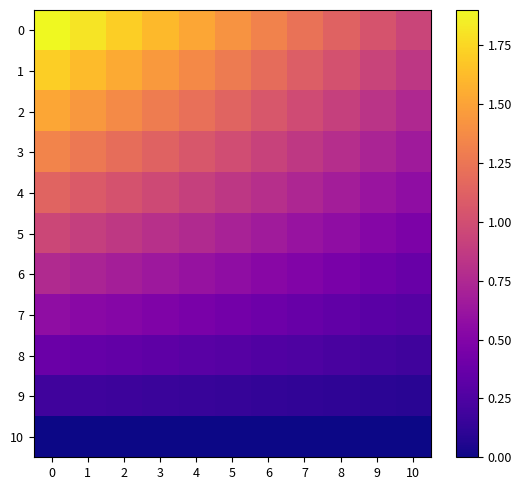

Reading left to right, what are all the values shown in this chart?

0: 0=1.9	1=1.8	2=1.7	3=1.6	4=1.5	5=1.4	6=1.3	7=1.2	8=1.1	9=1.0	10=0.9
1: 0=1.7	1=1.6	2=1.5	3=1.5	4=1.4	5=1.3	6=1.2	7=1.1	8=1.0	9=0.9	10=0.8
2: 0=1.5	1=1.4	2=1.4	3=1.3	4=1.2	5=1.1	6=1.1	7=1.0	8=0.9	9=0.8	10=0.8
3: 0=1.3	1=1.3	2=1.2	3=1.1	4=1.1	5=1.0	6=0.9	7=0.9	8=0.8	9=0.7	10=0.7
4: 0=1.1	1=1.1	2=1.0	3=1.0	4=0.9	5=0.9	6=0.8	7=0.7	8=0.7	9=0.6	10=0.6
5: 0=0.9	1=0.9	2=0.9	3=0.8	4=0.8	5=0.7	6=0.7	7=0.6	8=0.6	9=0.5	10=0.5
6: 0=0.8	1=0.7	2=0.7	3=0.6	4=0.6	5=0.6	6=0.5	7=0.5	8=0.5	9=0.4	10=0.4
7: 0=0.6	1=0.5	2=0.5	3=0.5	4=0.5	5=0.4	6=0.4	7=0.4	8=0.3	9=0.3	10=0.3
8: 0=0.4	1=0.4	2=0.3	3=0.3	4=0.3	5=0.3	6=0.3	7=0.2	8=0.2	9=0.2	10=0.2
9: 0=0.2	1=0.2	2=0.2	3=0.2	4=0.2	5=0.1	6=0.1	7=0.1	8=0.1	9=0.1	10=0.1
10: 0=0.0	1=0.0	2=0.0	3=0.0	4=0.0	5=0.0	6=0.0	7=0.0	8=0.0	9=0.0	10=0.0